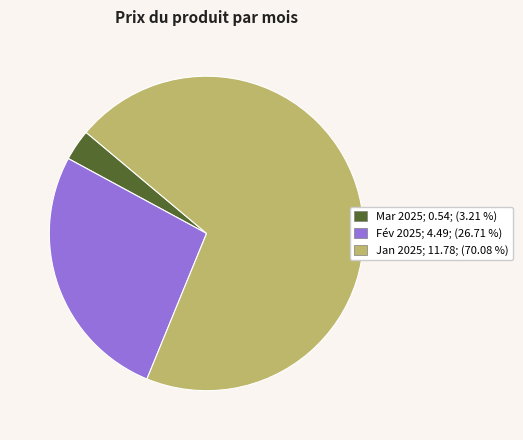

Is there any slice that represents more than half of the pie?

Yes